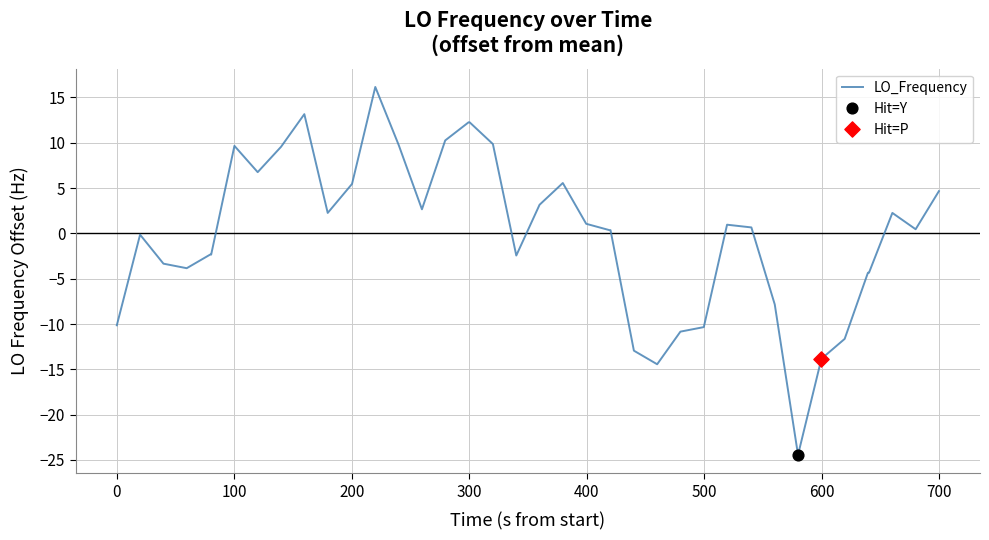

What is the difference between the maximum and minimum values?

40.6